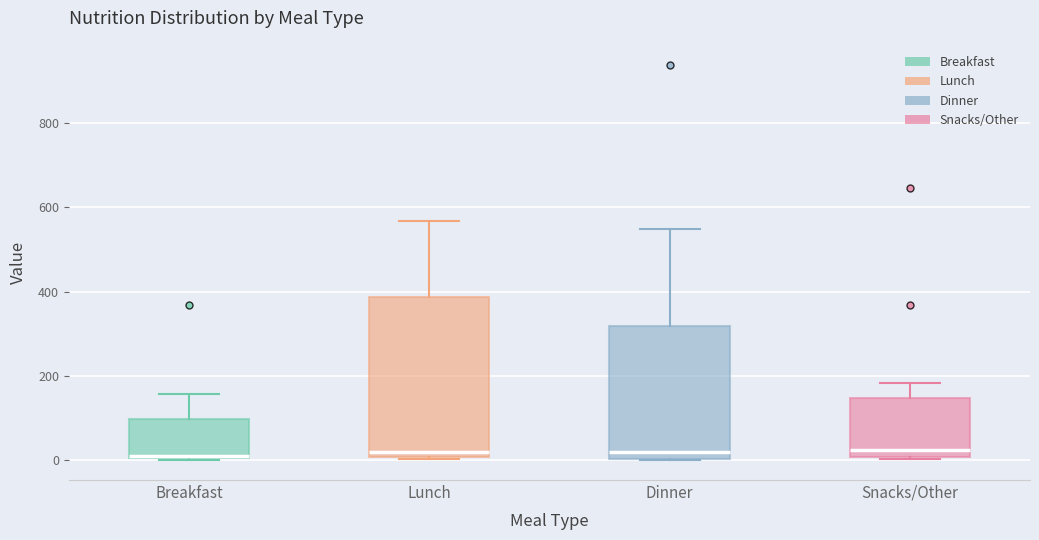

Comparing the boxes themselves (not the whiskers), which one is the tallest?

Lunch